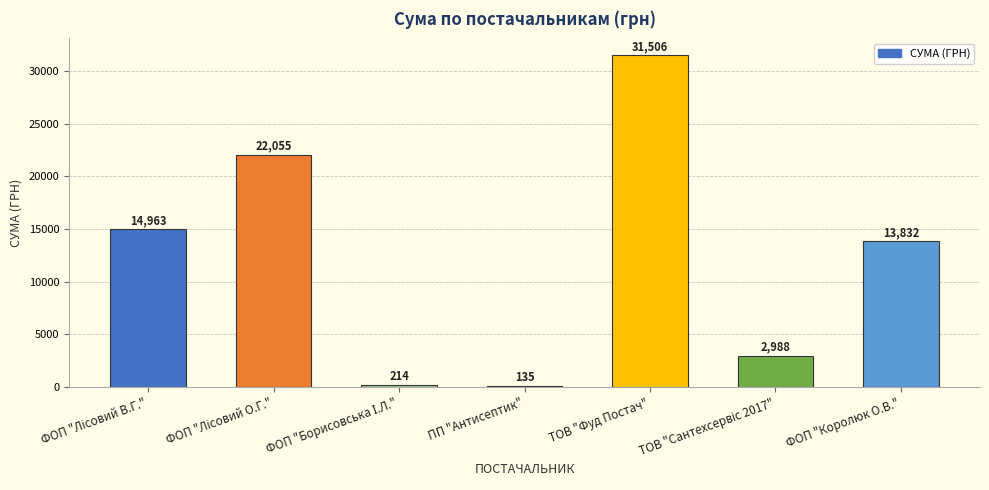

Read the value at ТОВ "Фуд Постач".

31506.5